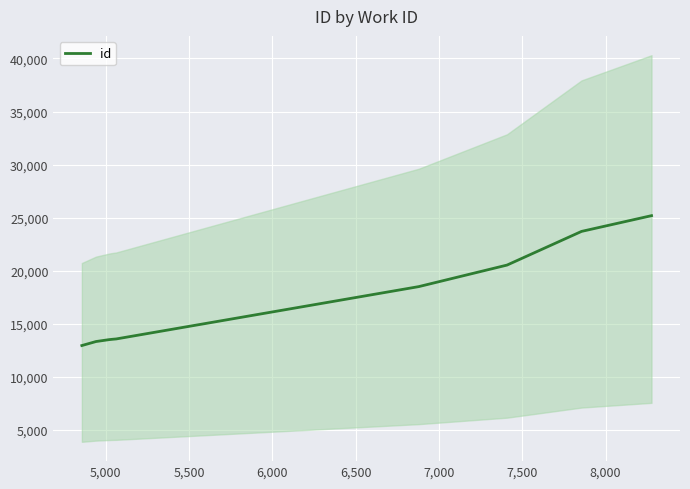

How many distinct data groups are displayed?

1